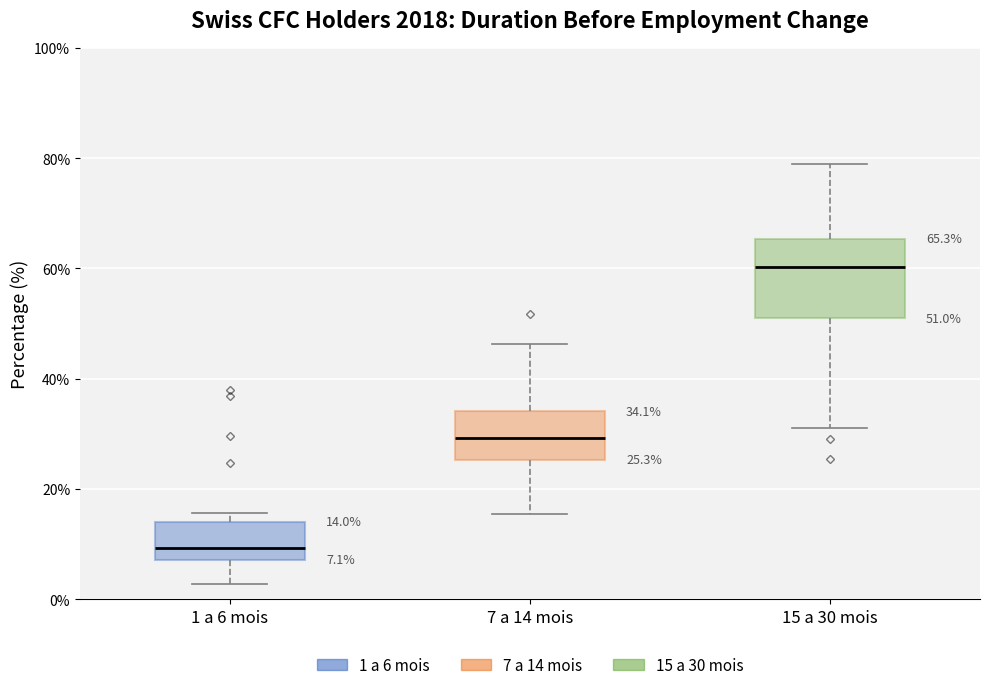

Which box's median line is the highest?

15 a 30 mois